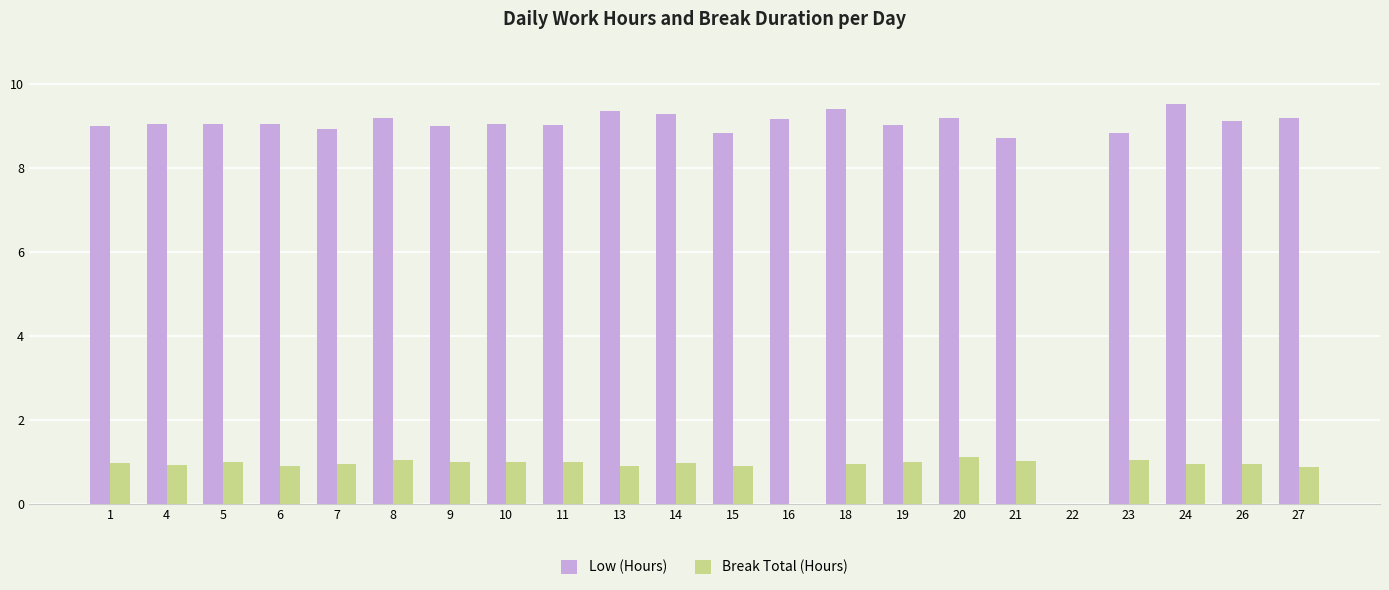

Count the number of categories in the chart.

22